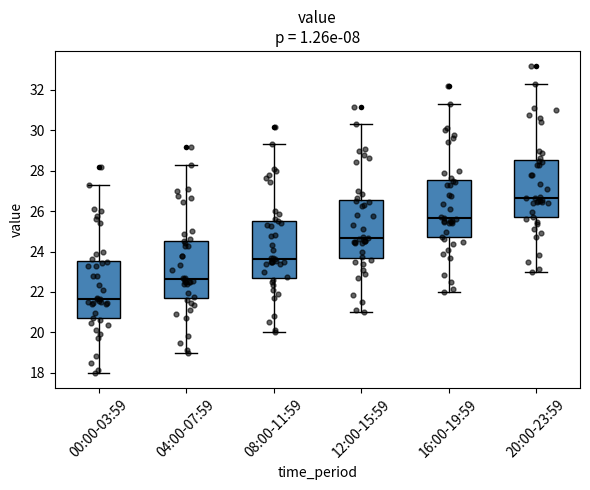

Reading left to right, read every box against the y-axis: the position of its median line, the range the box covers, and the ends of its whiskers. The values are not printed on the chart, so give them approximately, as read against the axis.

00:00-03:59: median 21.6, box 20.6 to 23.6, whiskers 18.0 to 27.4
04:00-07:59: median 22.6, box 21.6 to 24.6, whiskers 19.0 to 28.4
08:00-11:59: median 23.6, box 22.6 to 25.6, whiskers 20.0 to 29.4
12:00-15:59: median 24.6, box 23.6 to 26.6, whiskers 21.0 to 30.4
16:00-19:59: median 25.6, box 24.6 to 27.6, whiskers 22.0 to 31.4
20:00-23:59: median 26.6, box 25.6 to 28.6, whiskers 23.0 to 32.4